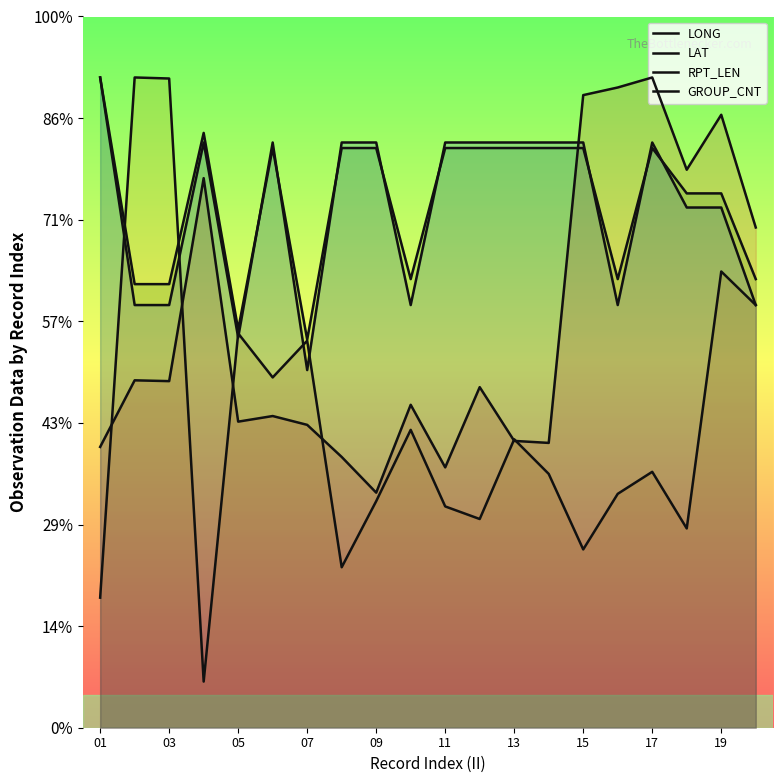

Which series has the largest total across all categories?

RPT_LEN